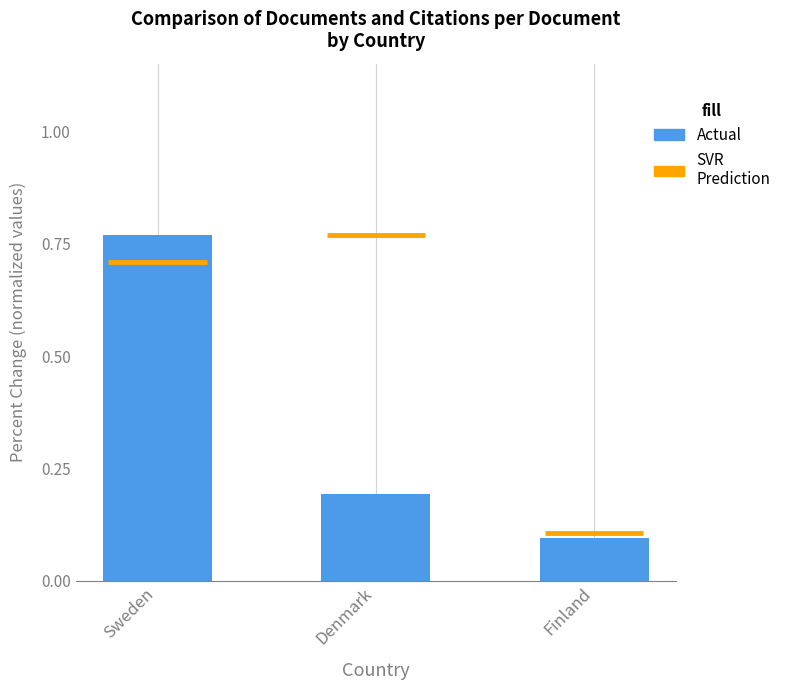

List the labels in order of value, largest first.

Sweden, Denmark, Finland